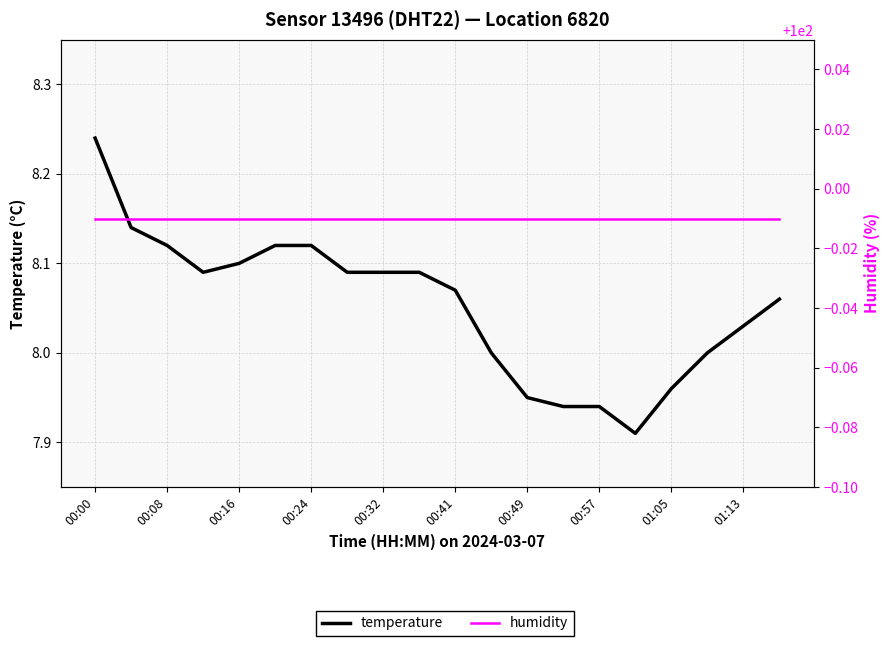

The value of temperature at 13 is 7.9. True or false?

True